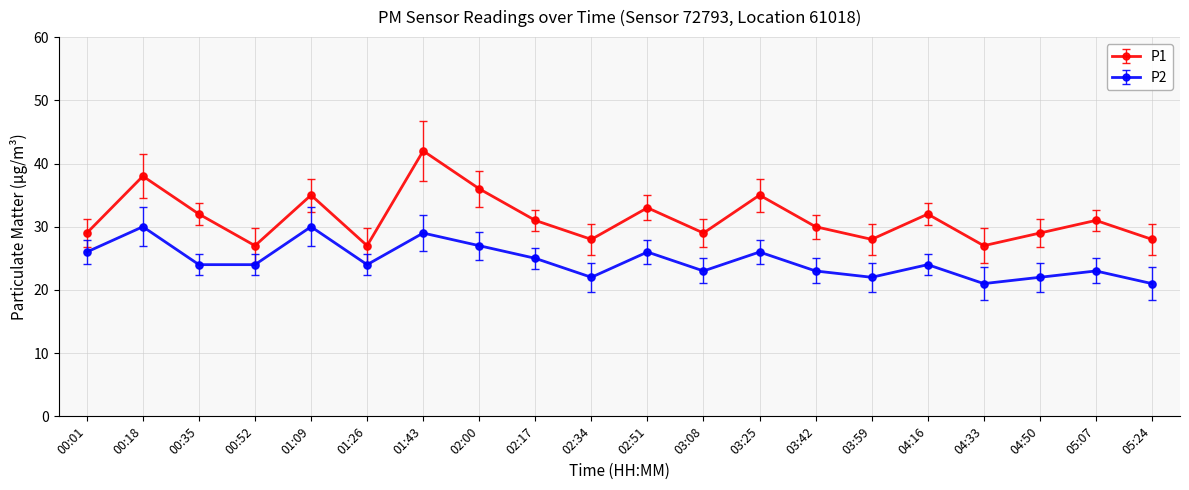

At how many categories does at least one series exceed 33?

5